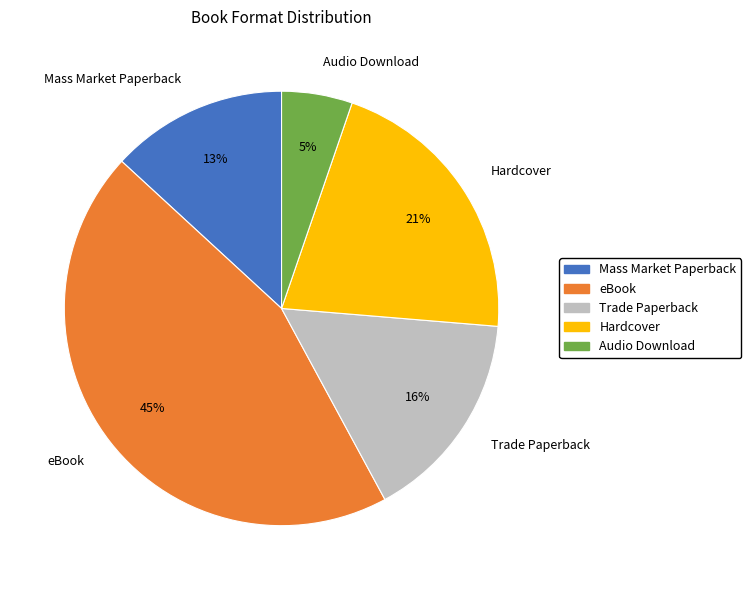

Do eBook and Hardcover together represent more than half of the pie?

Yes